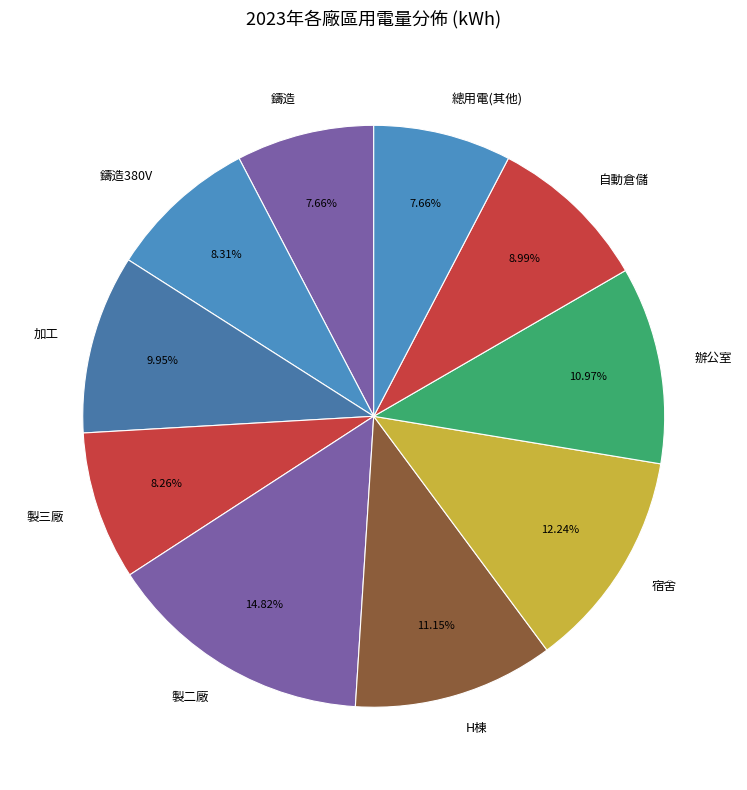

What is the largest slice in the pie chart?

製二廠